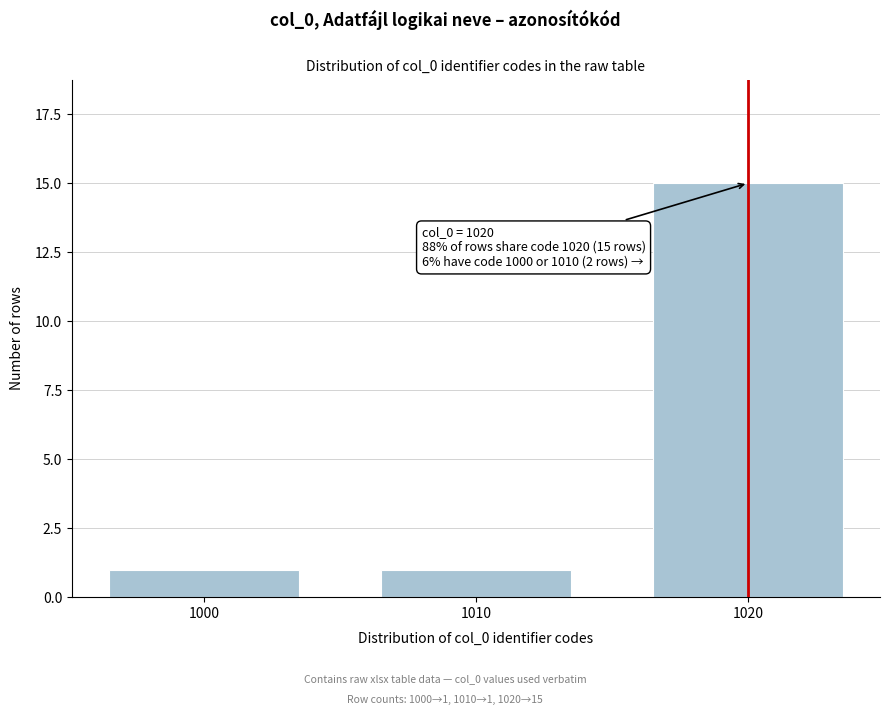

Reading left to right, list all the values displayed in this chart.

1000=1	1010=1	1020=15